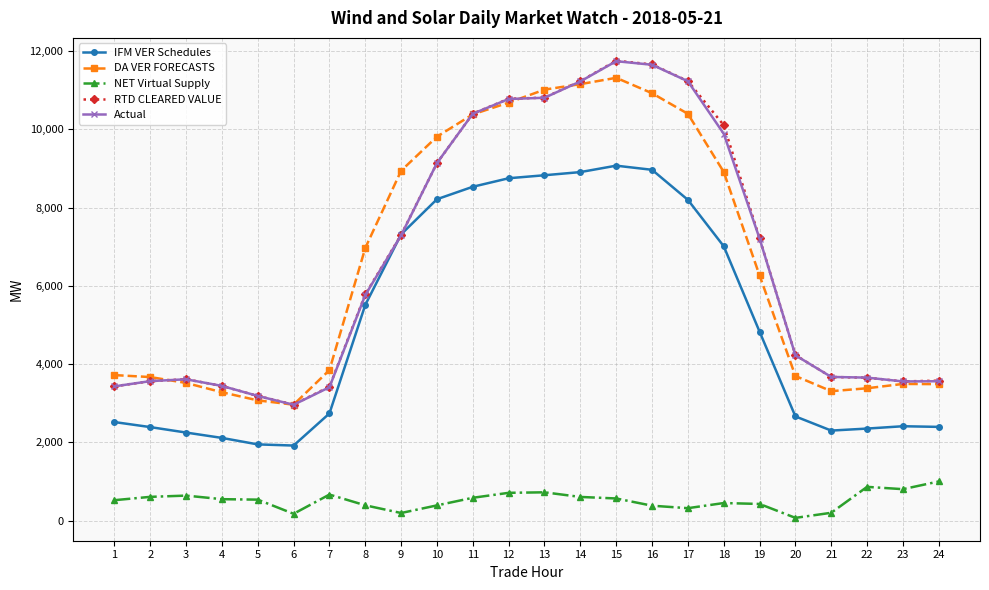

How many data points in RTD CLEARED VALUE are above 5783?

12